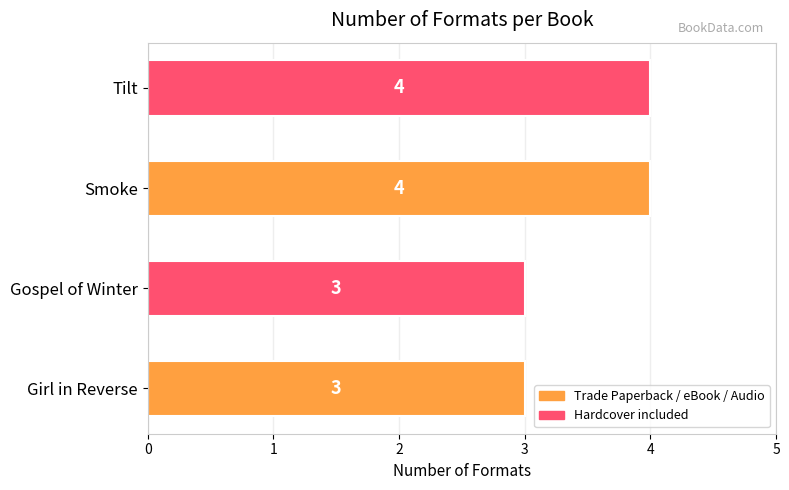

What is the maximum value shown in the chart?

4